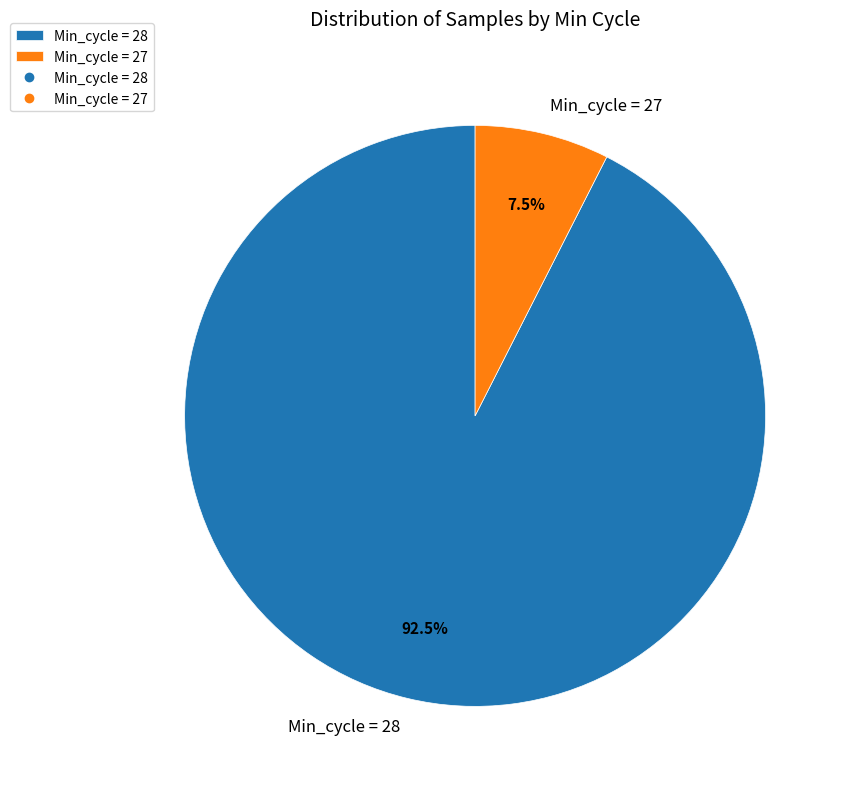

Rank the categories by value from highest to lowest.

Min_cycle = 28, Min_cycle = 27